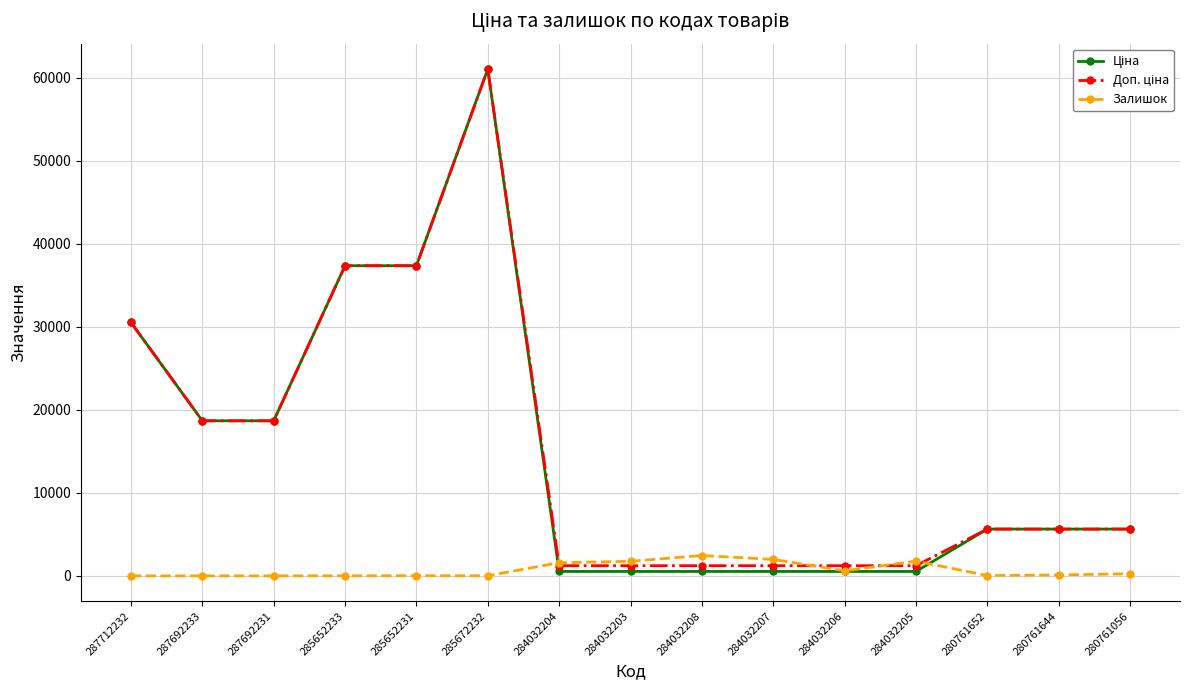

At which category does the chart reach its peak across all series?

285672232